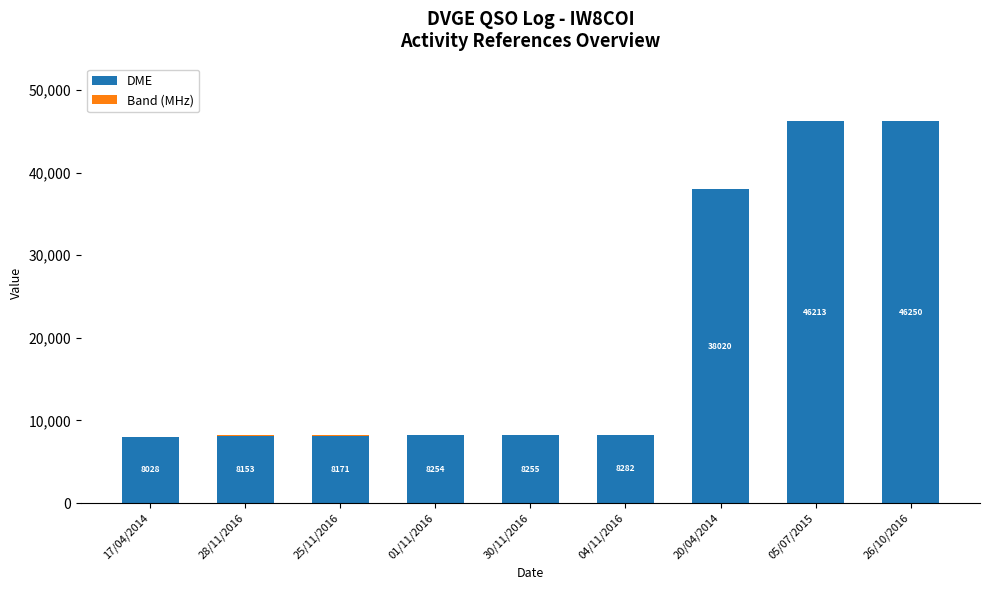

What is the sum of the DME values at 17/04/2014 and 20/04/2014?

46048